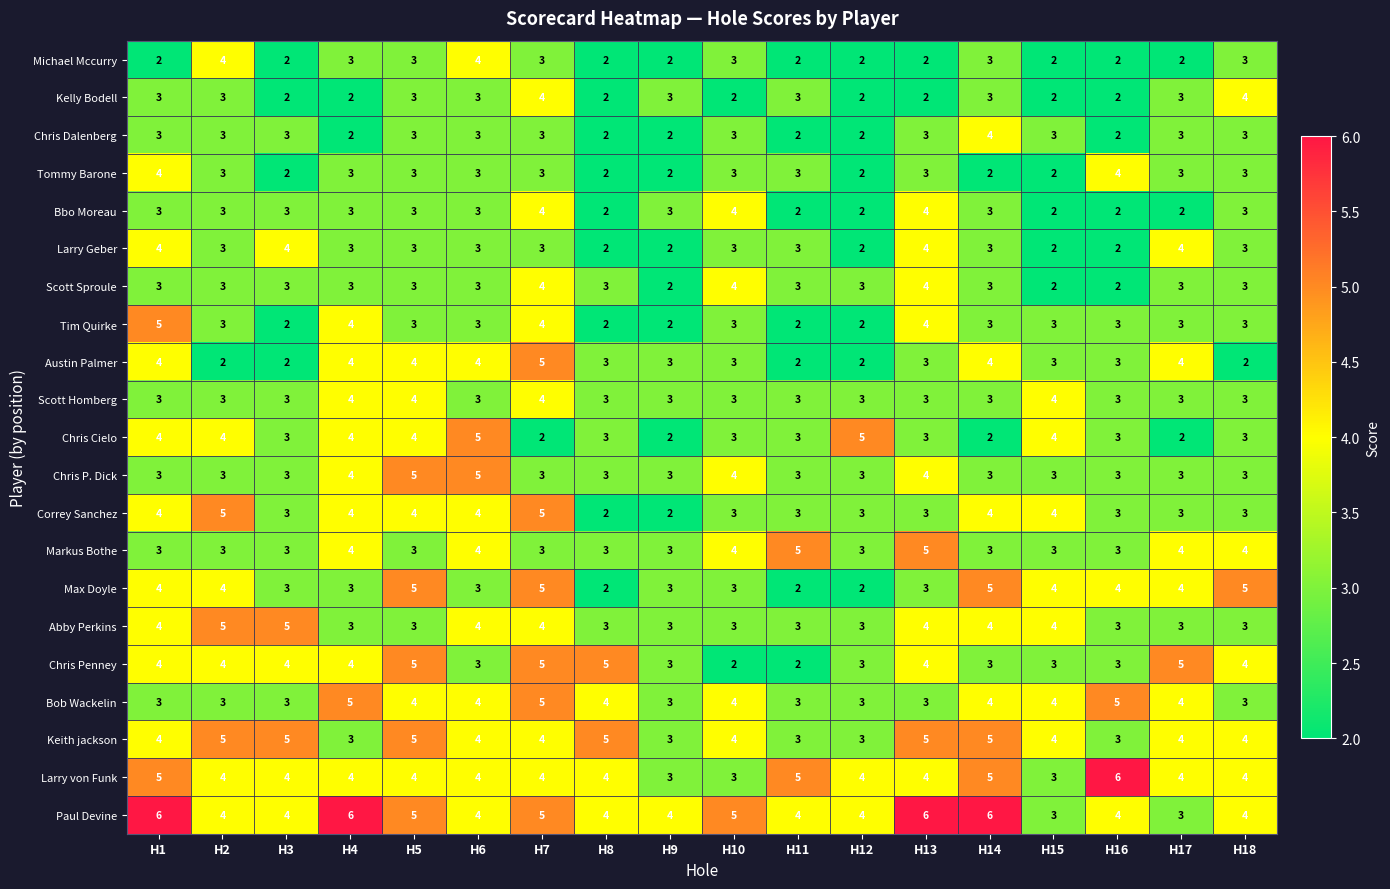

At which category is the sum across all series the highest?

H7